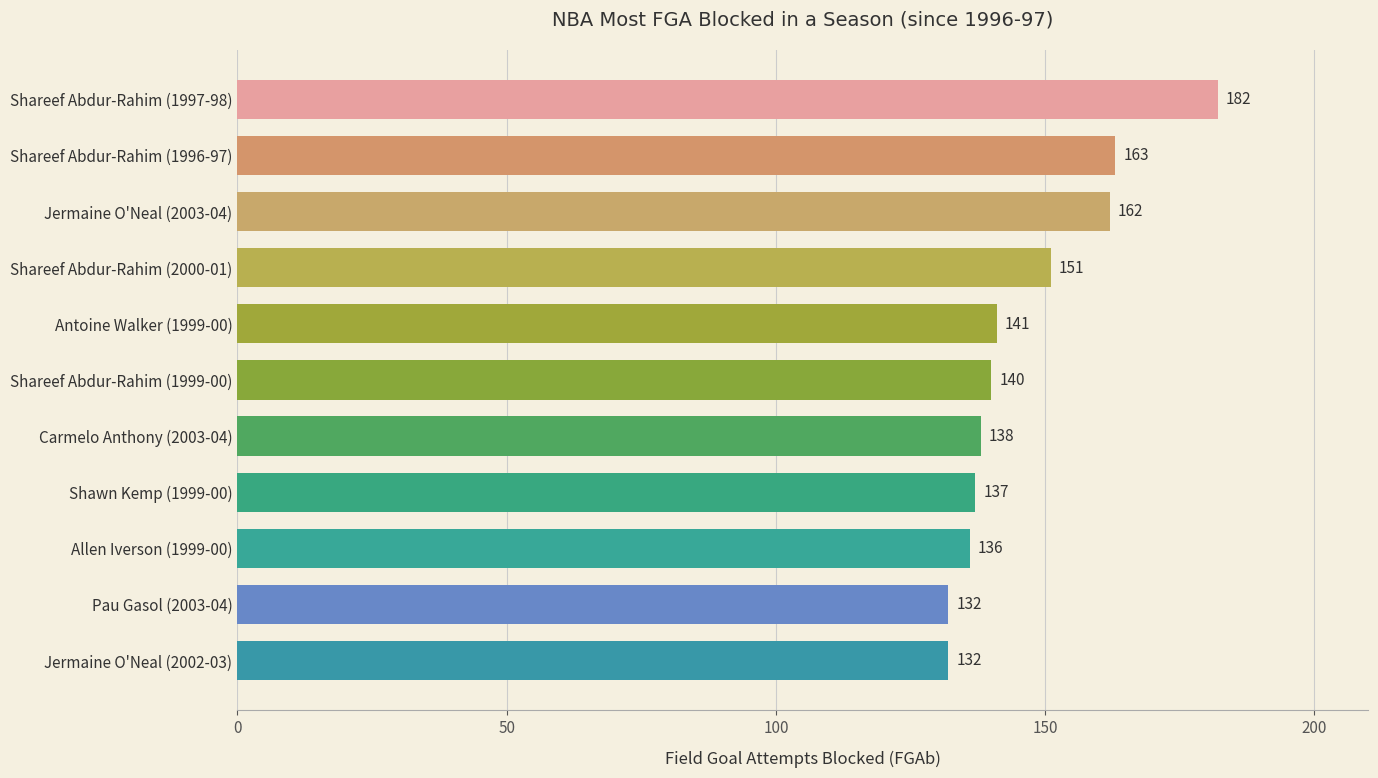

Where is the data nearest to the value 157?

Jermaine O'Neal (2003-04)